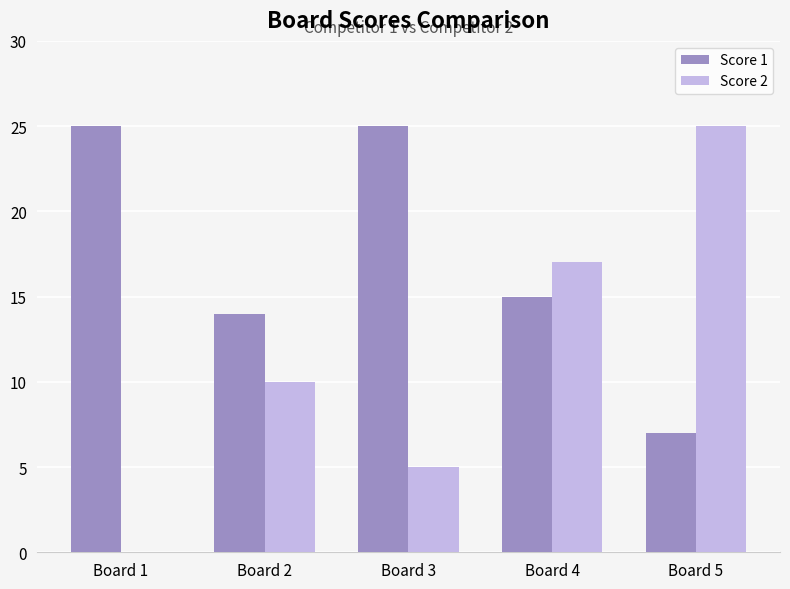

Is it true that Score 2 equals 17 at Board 4?

True